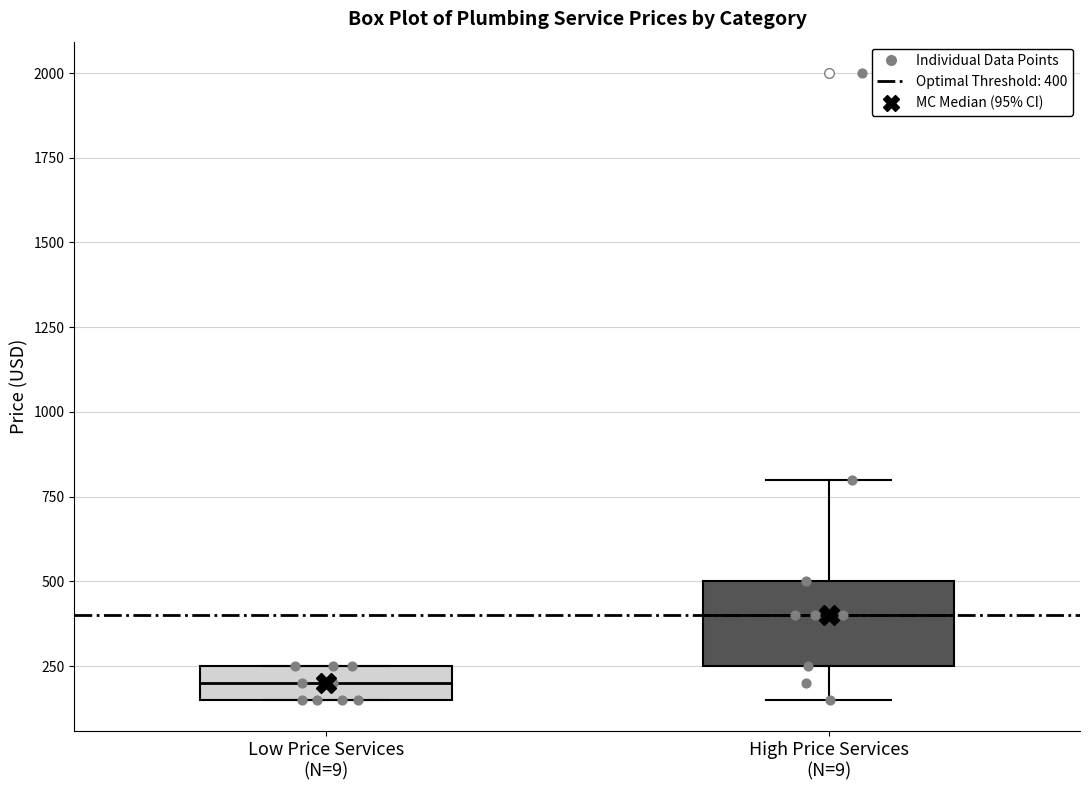

Reading left to right, read every box against the y-axis: the position of its median line, the range the box covers, and the ends of its whiskers. The values are not printed on the chart, so give them approximately, as read against the axis.

Low Price Services (N=9): median 200, box 150 to 250, whiskers 150 to 250
High Price Services (N=9): median 400, box 250 to 500, whiskers 150 to 800